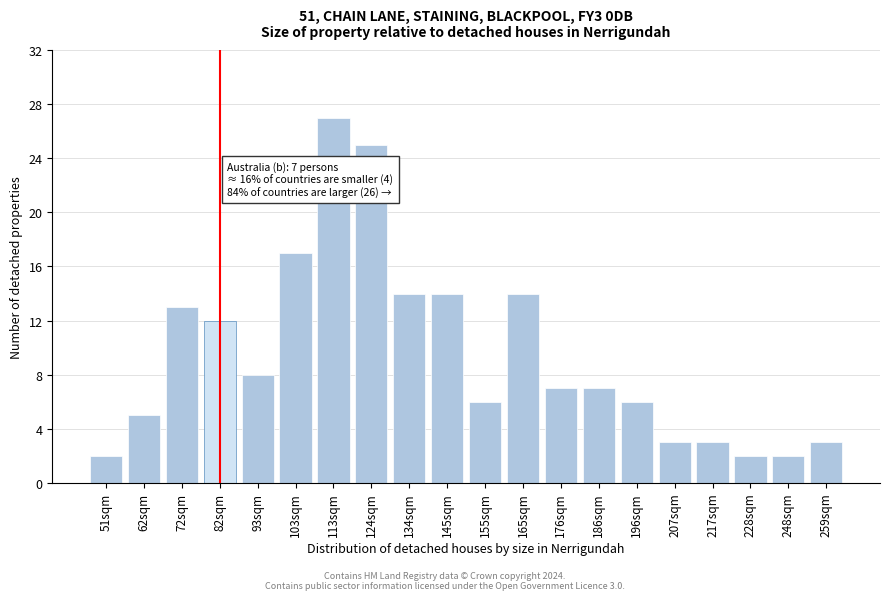

Reading left to right, list all the values displayed in this chart.

51sqm=2	62sqm=5	72sqm=13	82sqm=12	93sqm=8	103sqm=17	113sqm=27	124sqm=25	134sqm=14	145sqm=14	155sqm=6	165sqm=14	176sqm=7	186sqm=7	196sqm=6	207sqm=3	217sqm=3	228sqm=2	248sqm=2	259sqm=3